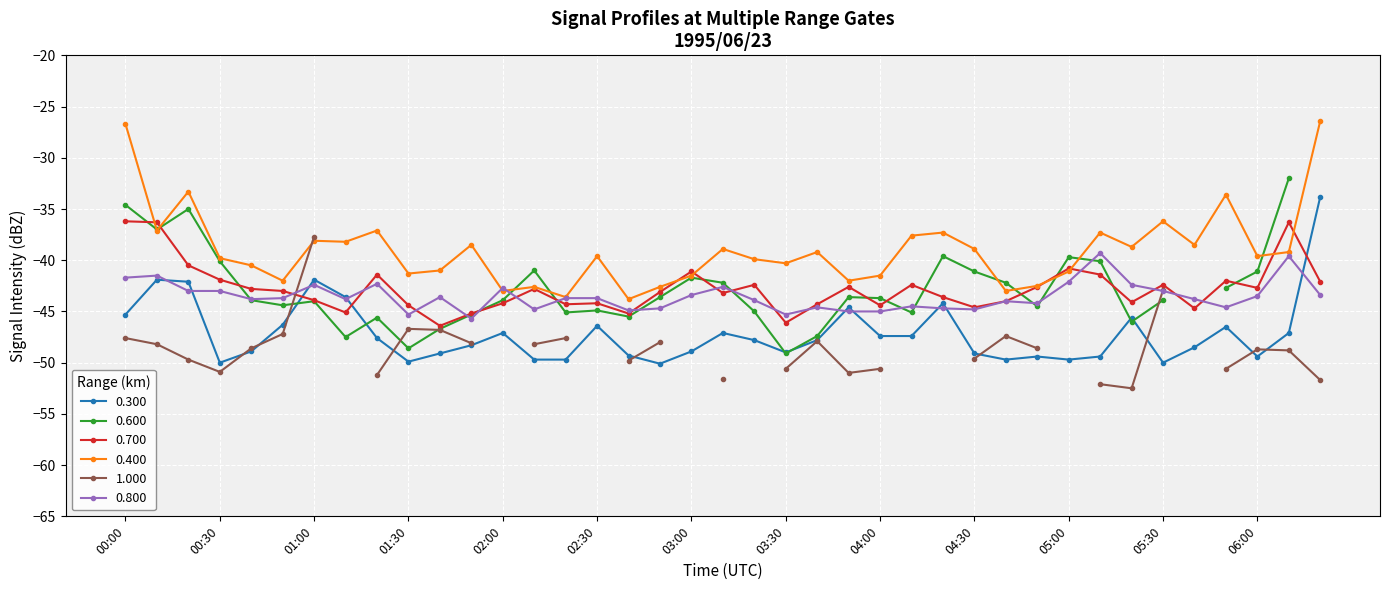

What is the maximum value for 0.400?

-26.4